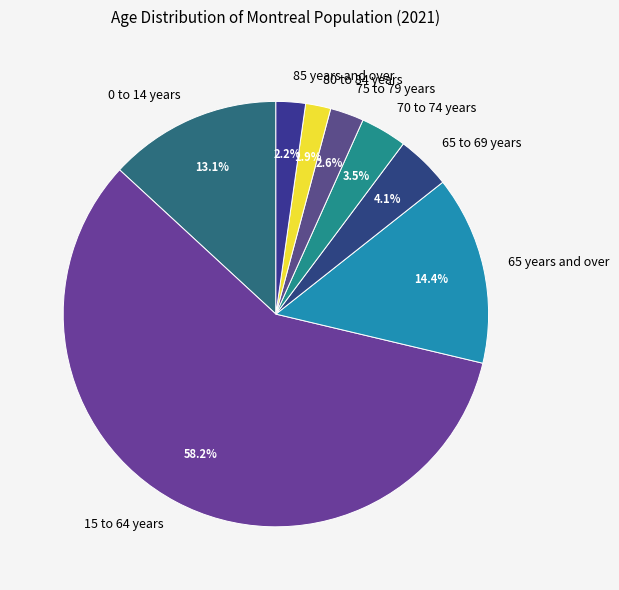

To the nearest percent, what is the difference between the 0 to 14 years and 65 to 69 years slice percentages?

9%